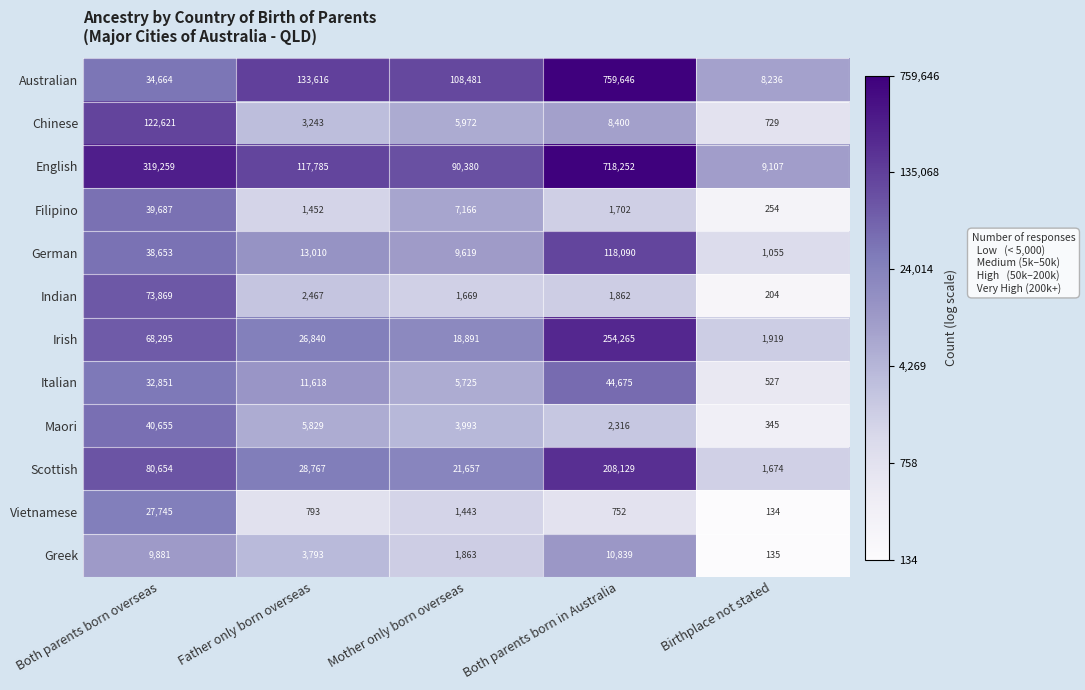

True or false: Australian has a value of 8850 at Both parents born overseas.

False